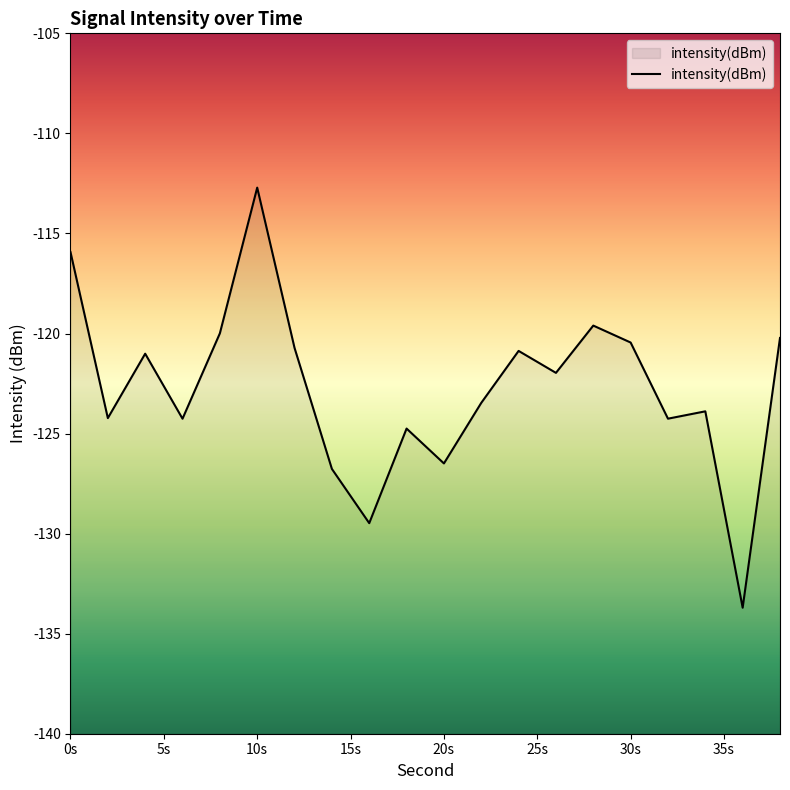

The chart shows a value of -120.7 at 12. True or false?

True